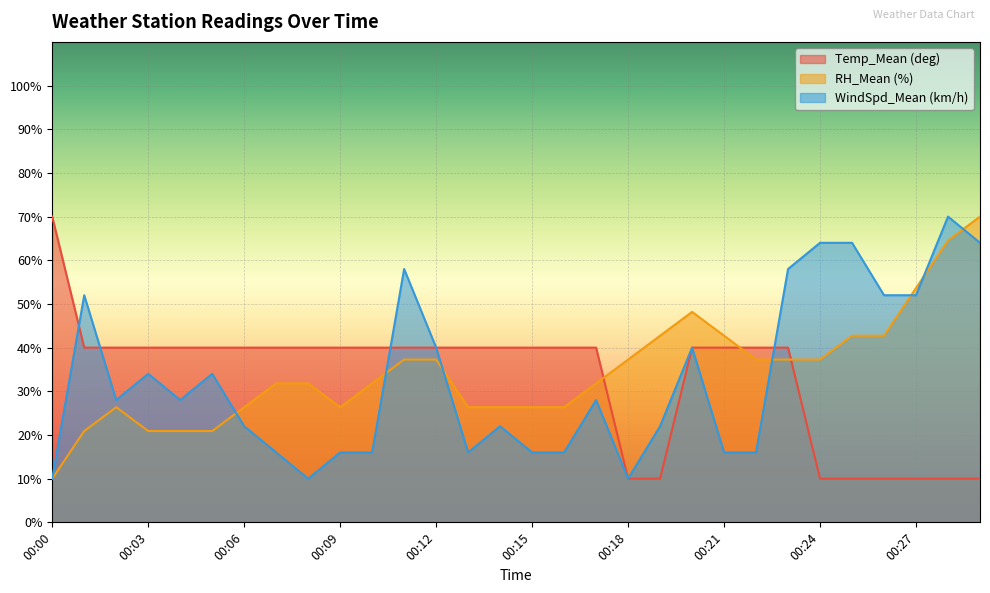

How many lines are shown in the chart?

3